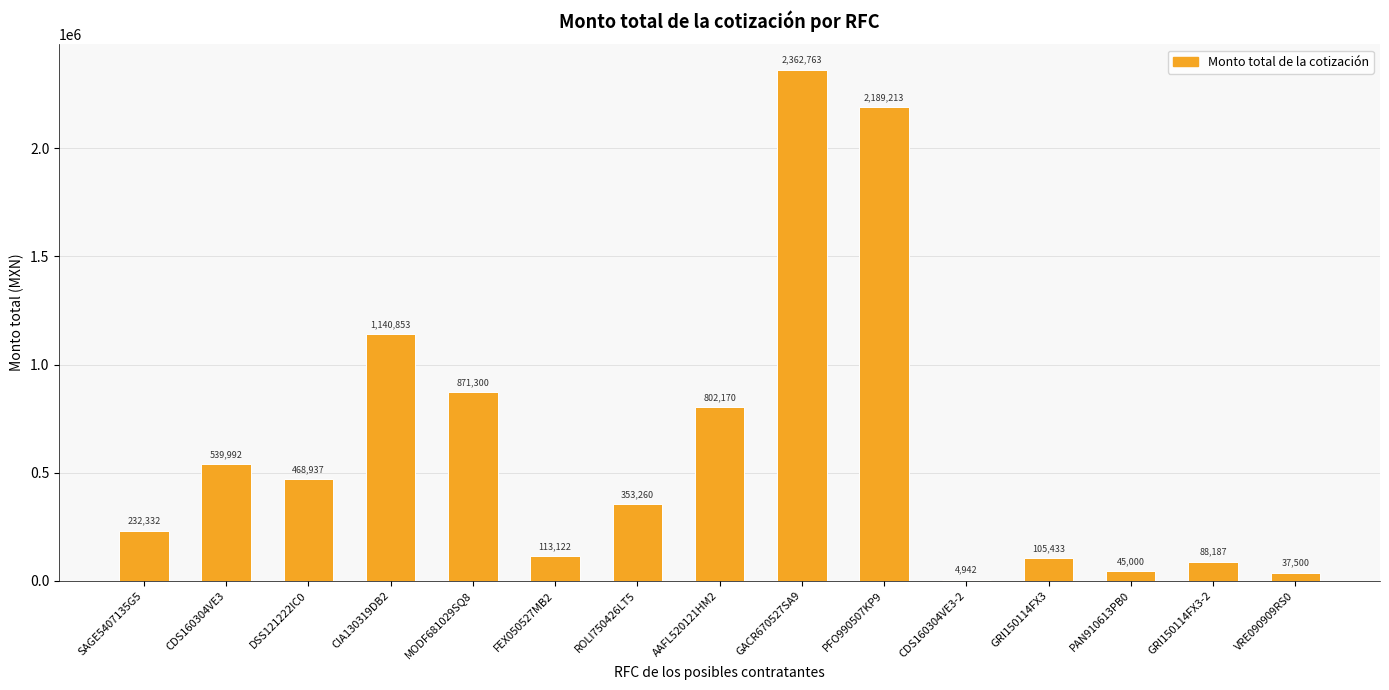

The chart shows a value of 113121.8 at FEX050527MB2. True or false?

True